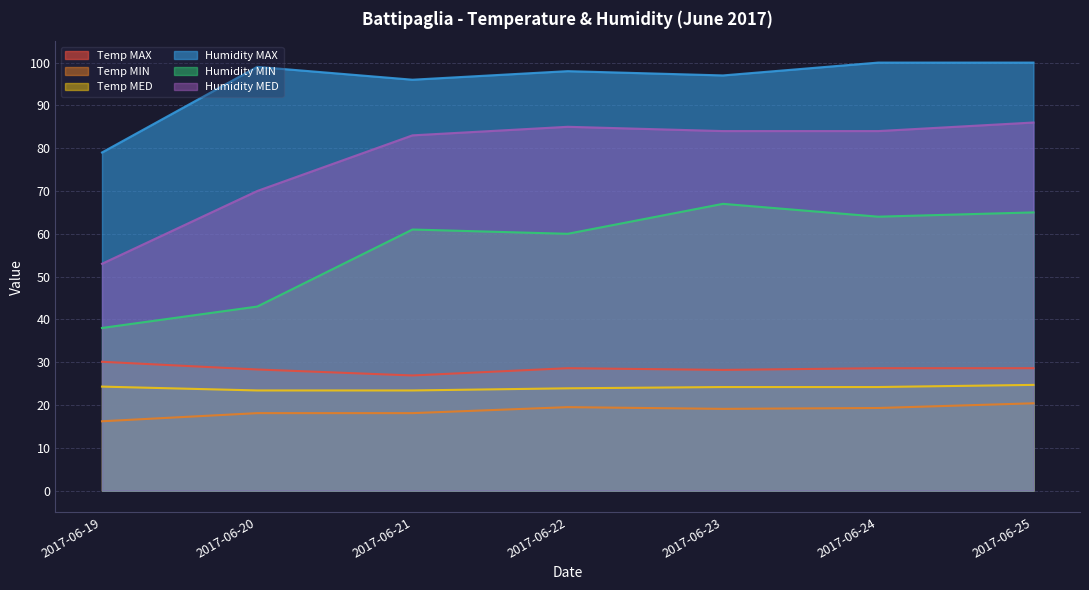

Reading left to right, extract all data points from this chart.

Temp MAX: 2017-06-19=30.1	2017-06-20=28.3	2017-06-21=26.9	2017-06-22=28.6	2017-06-23=28.2	2017-06-24=28.6	2017-06-25=28.6
Temp MIN: 2017-06-19=16.2	2017-06-20=18.1	2017-06-21=18.1	2017-06-22=19.5	2017-06-23=19.1	2017-06-24=19.3	2017-06-25=20.4
Temp MED: 2017-06-19=24.3	2017-06-20=23.4	2017-06-21=23.4	2017-06-22=23.9	2017-06-23=24.2	2017-06-24=24.2	2017-06-25=24.7
Humidity MAX: 2017-06-19=79.0	2017-06-20=99.0	2017-06-21=96.0	2017-06-22=98.0	2017-06-23=97.0	2017-06-24=100.0	2017-06-25=100.0
Humidity MIN: 2017-06-19=38.0	2017-06-20=43.0	2017-06-21=61.0	2017-06-22=60.0	2017-06-23=67.0	2017-06-24=64.0	2017-06-25=65.0
Humidity MED: 2017-06-19=53.0	2017-06-20=70.0	2017-06-21=83.0	2017-06-22=85.0	2017-06-23=84.0	2017-06-24=84.0	2017-06-25=86.0